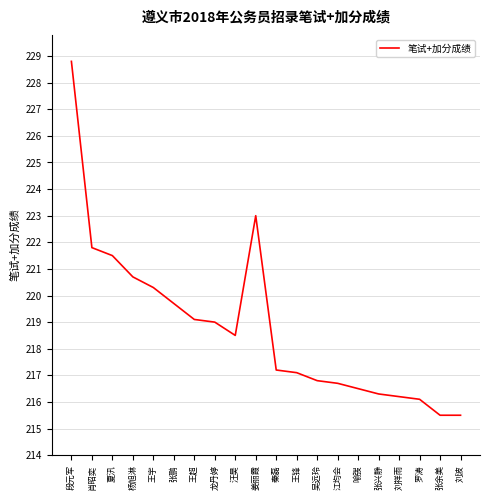

Which has a higher value, 王锋 or 龙丹婷?

龙丹婷